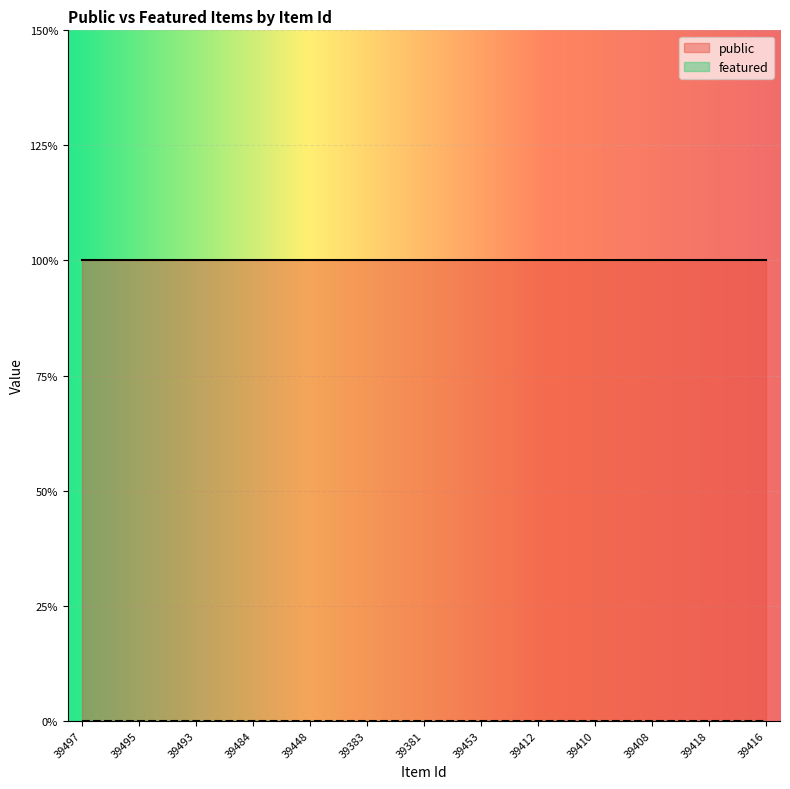

Reading left to right, extract all data points from this chart.

public: 39497=1	39496=1	39495=1	39494=1	39493=1	39387=1	39484=1	39483=1	39448=1	39447=1	39383=1	39382=1	39381=1	39380=1	39453=1	39413=1	39412=1	39411=1	39410=1	39409=1	39408=1	39407=1	39418=1	39417=1	39416=1
featured: 39497=0	39496=0	39495=0	39494=0	39493=0	39387=0	39484=0	39483=0	39448=0	39447=0	39383=0	39382=0	39381=0	39380=0	39453=0	39413=0	39412=0	39411=0	39410=0	39409=0	39408=0	39407=0	39418=0	39417=0	39416=0